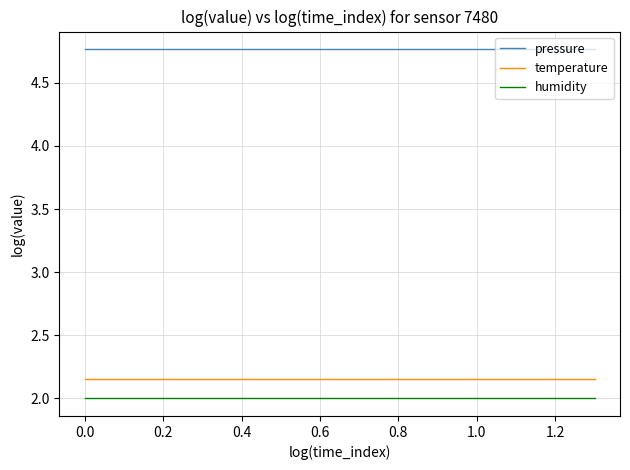

What is the smallest value displayed?

2.0